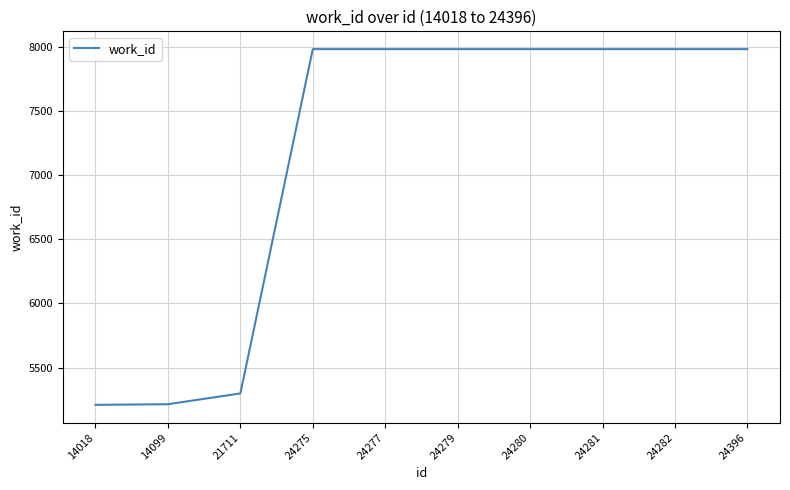

True or false: the data shows 7982 at 24396.

True